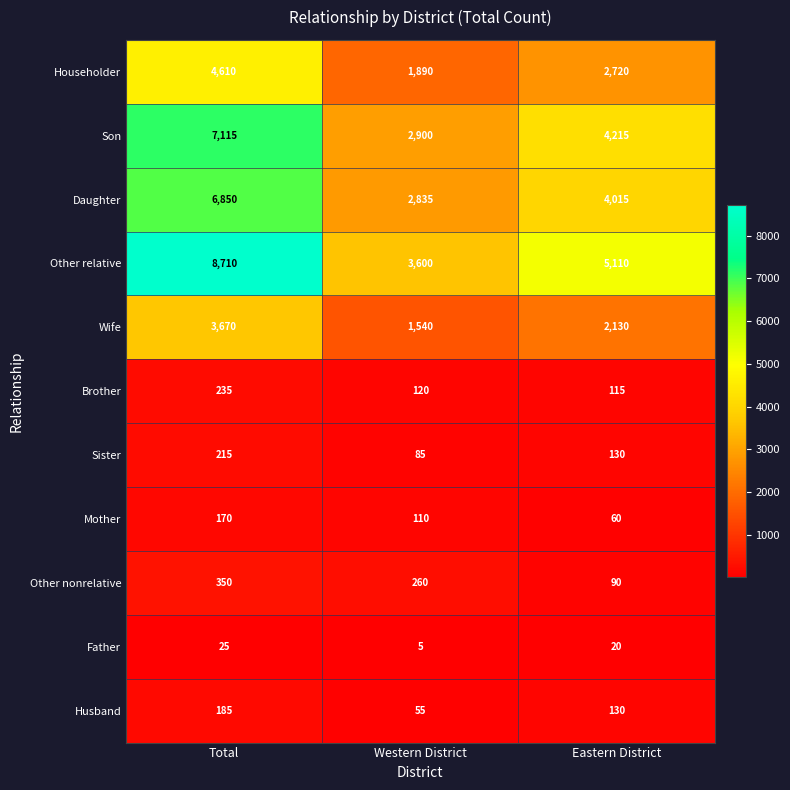

True or false: Husband has a value of 15 at Western District.

False